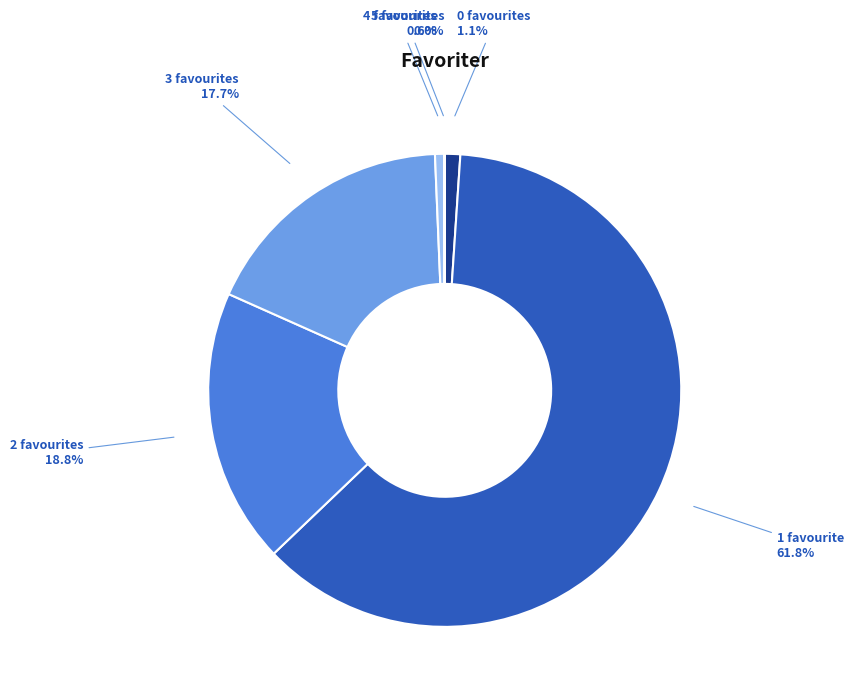

Do 1 favourite and 3 favourites together represent more than half of the pie?

Yes